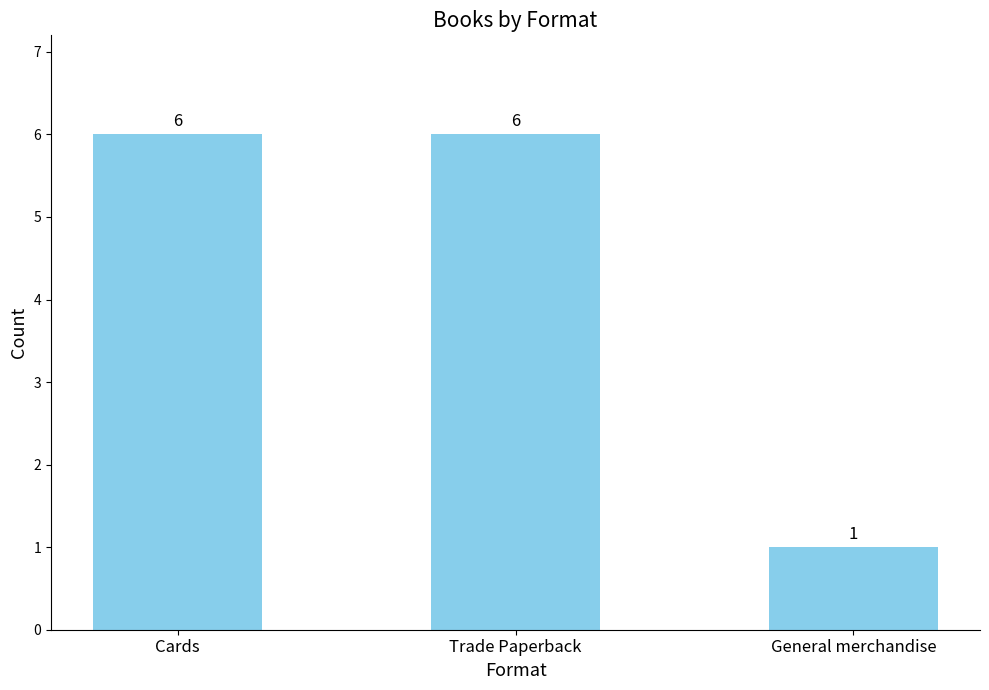

What is the value of the 3rd bar from the left?

1